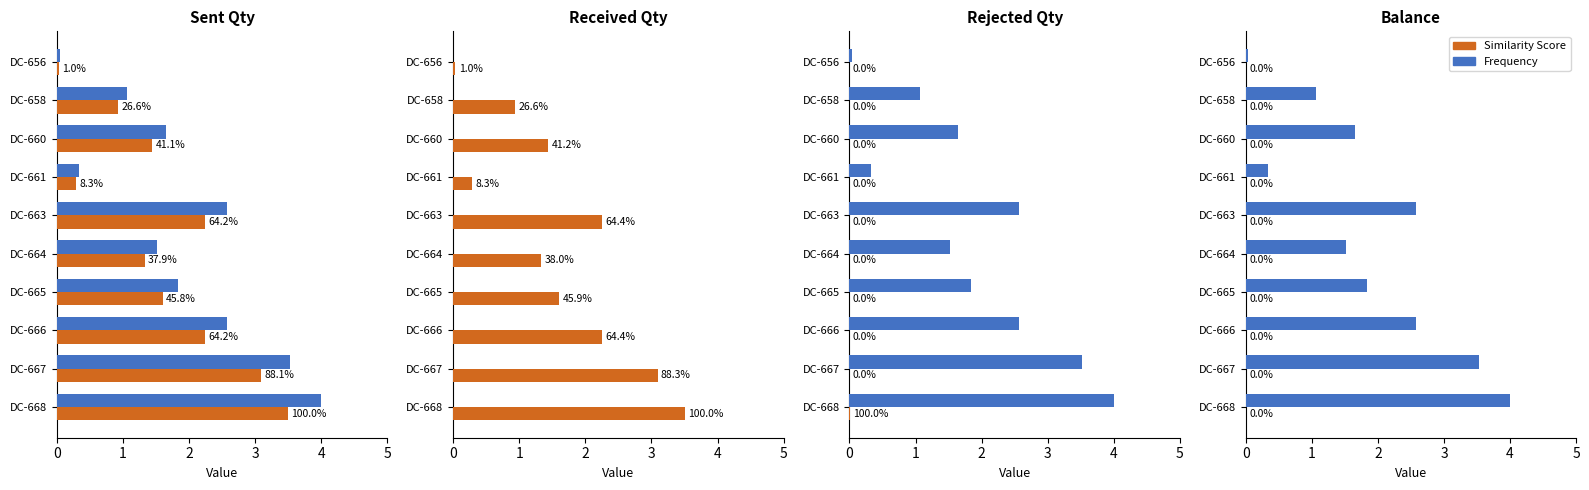

What is the maximum value shown in the chart?

4.0